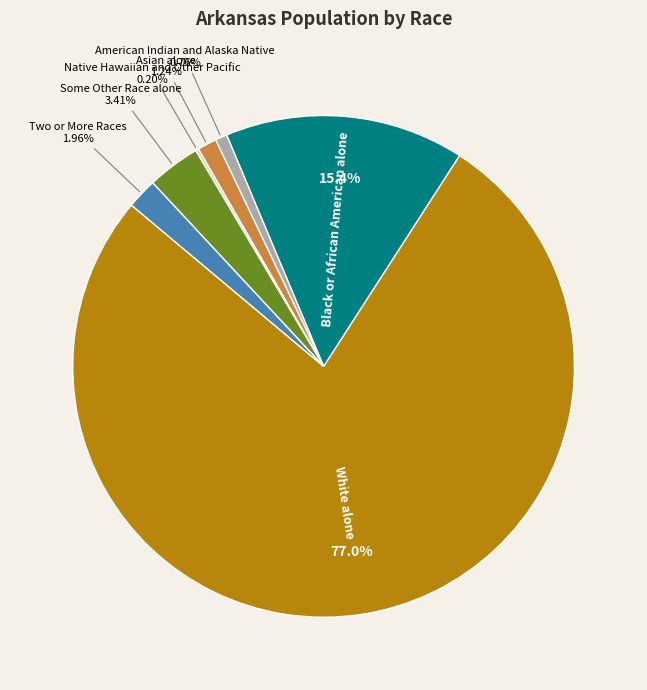

Approximately how many times larger is the value at Asian alone compared to Black or African American alone?

0.1